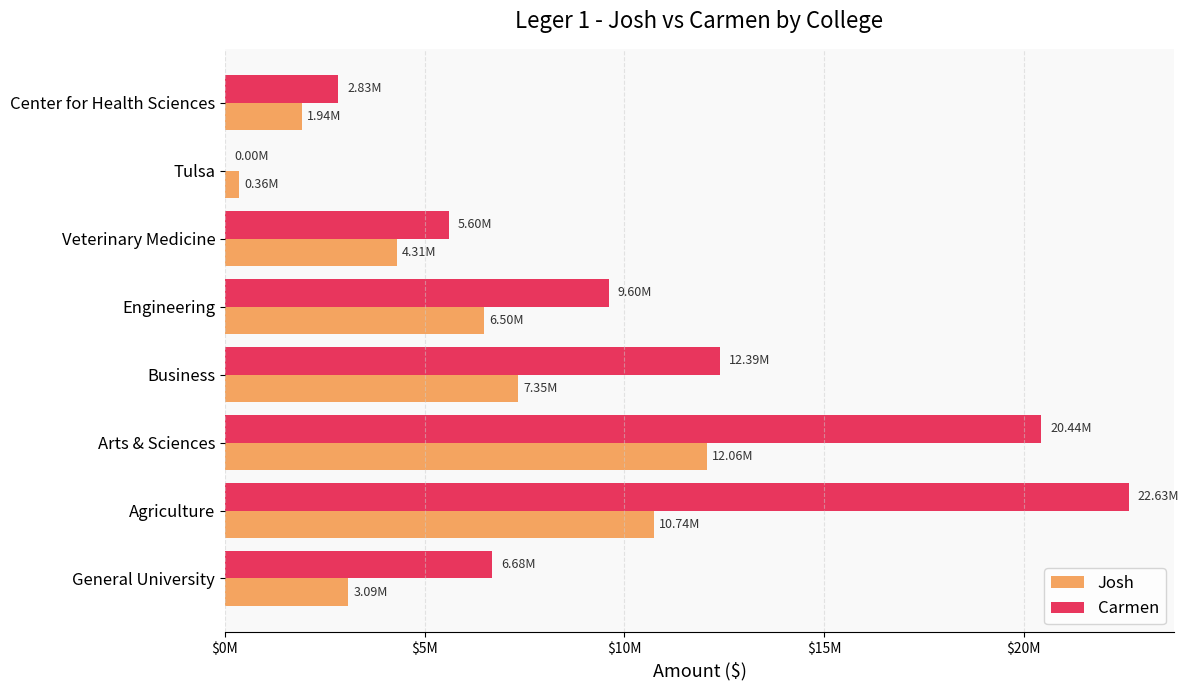

How many positive values does the Carmen series have?

7